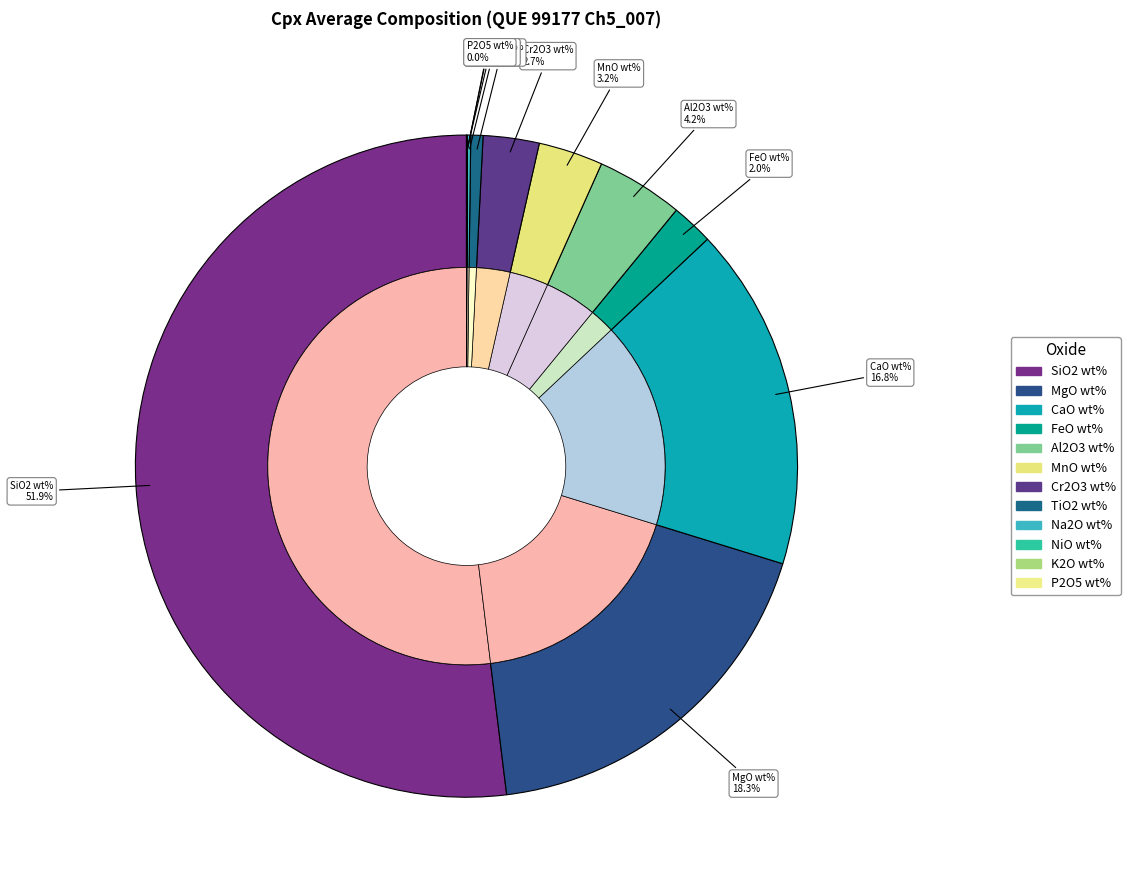

What percentage is the Cr2O3 wt% slice, to the nearest percent?

3%